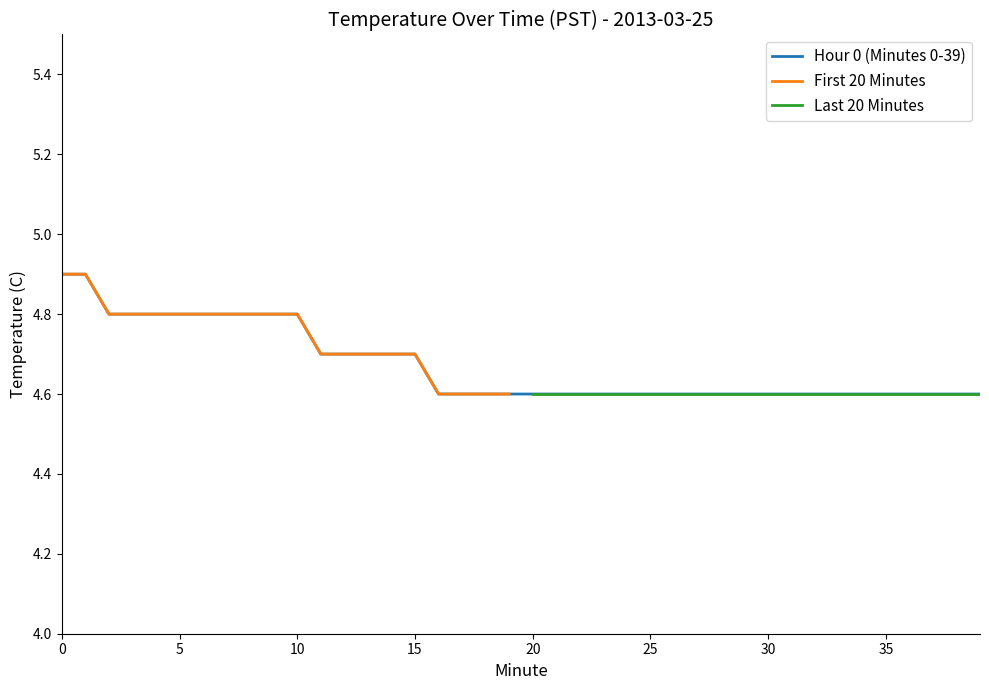

Which has a higher value, 4 or 16?

4